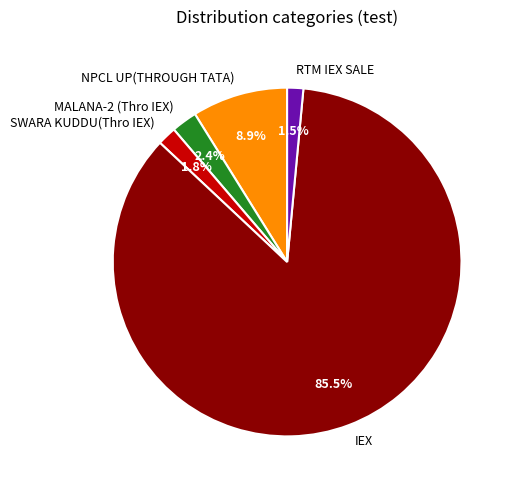

To the nearest percent, what is the difference between the largest and smallest slice percentages?

84%